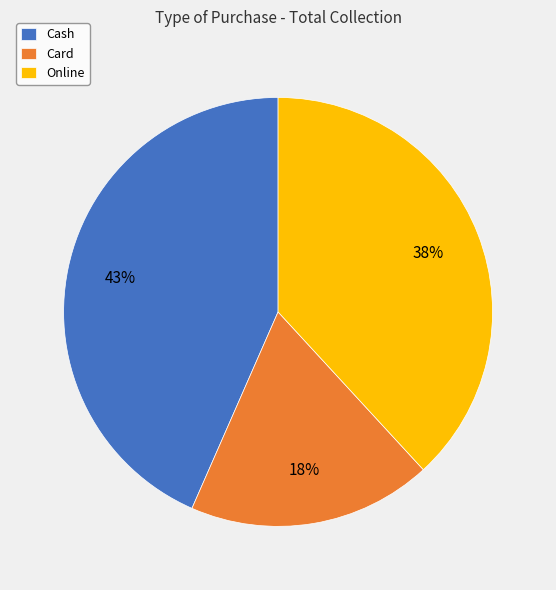

To the nearest percent, what is the difference between the Online and Card slice percentages?

20%